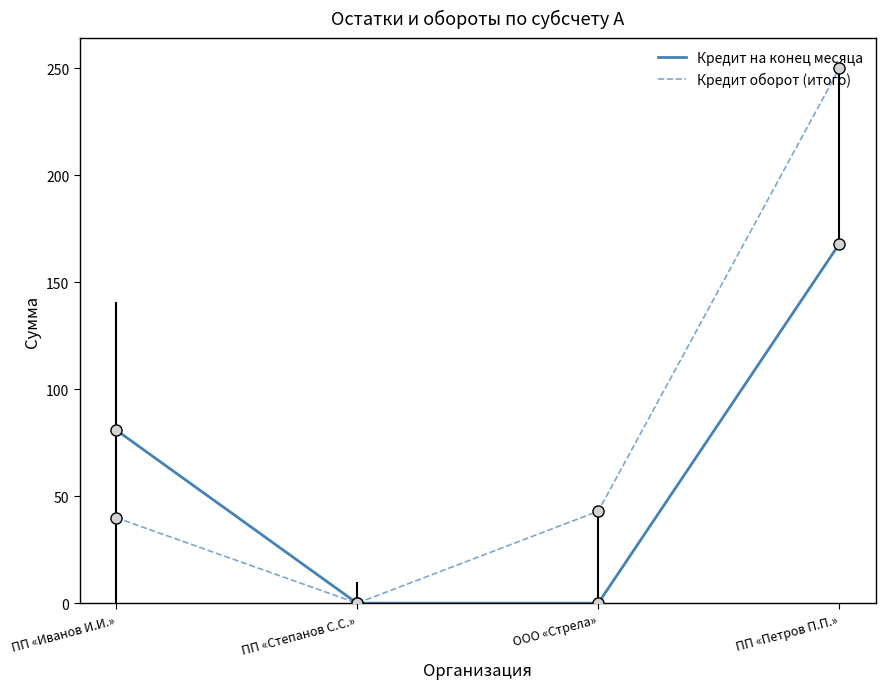

True or false: Кредит на конец месяца has more than 0 interior local peaks.

False